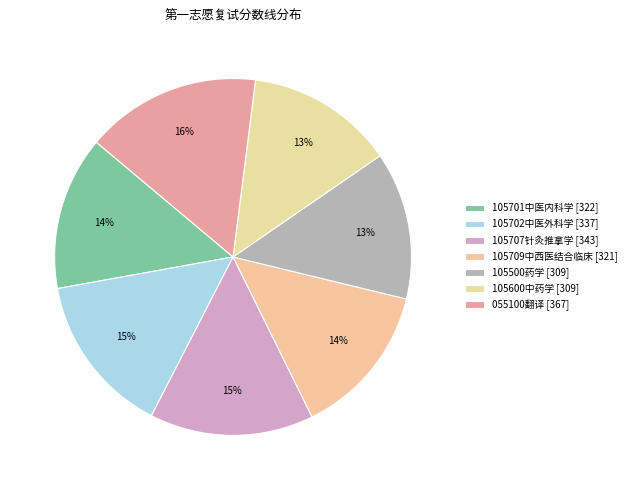

To the nearest percent, what percentage of the pie is 105500药学?

13%